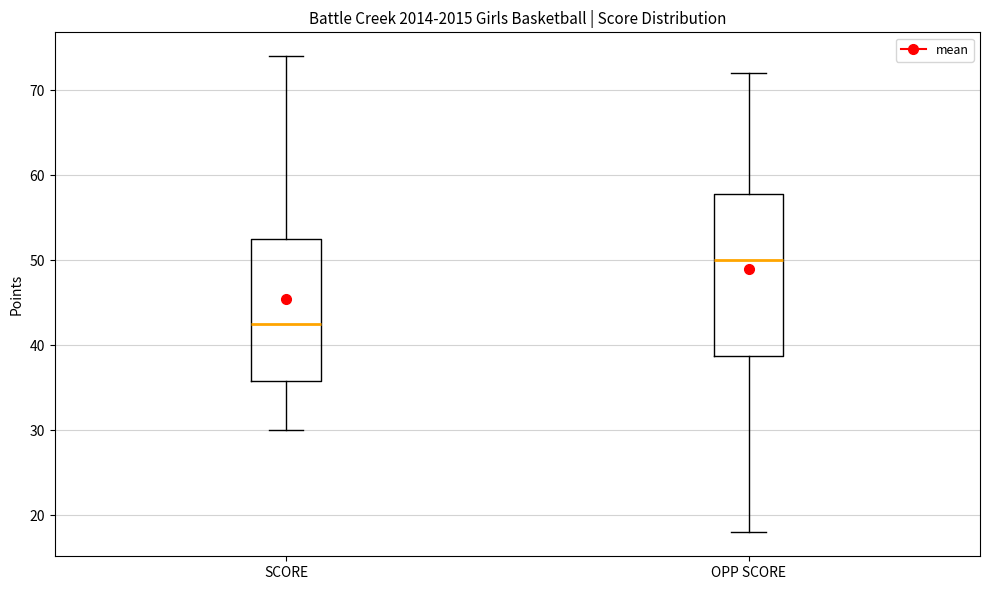

Reading left to right, transcribe this box plot: for each box, give where its median line is, the range the box spans, and where its two whiskers end, as read against the y-axis. The values are not printed on the chart, so give them approximately, as read against the axis.

SCORE: median 43, box 36 to 53, whiskers 30 to 74
OPP SCORE: median 50, box 39 to 58, whiskers 18 to 72